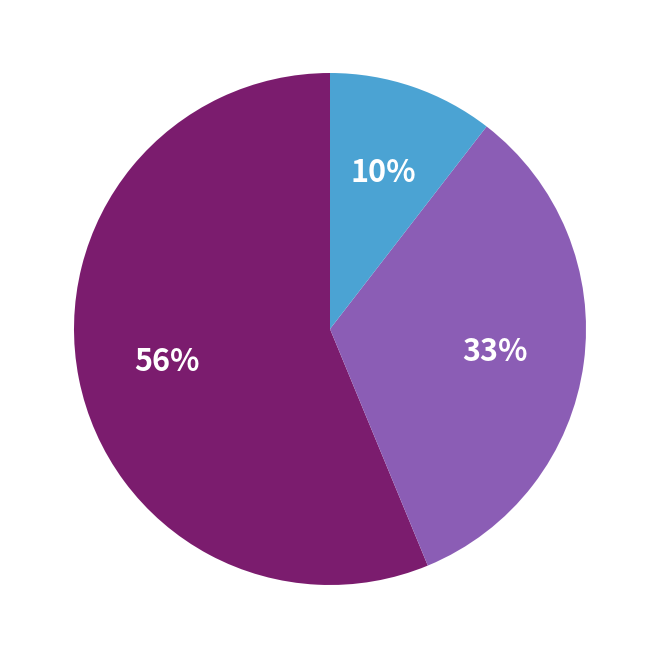

To the nearest percent, what is the difference between the largest and smallest slice percentages?

46%